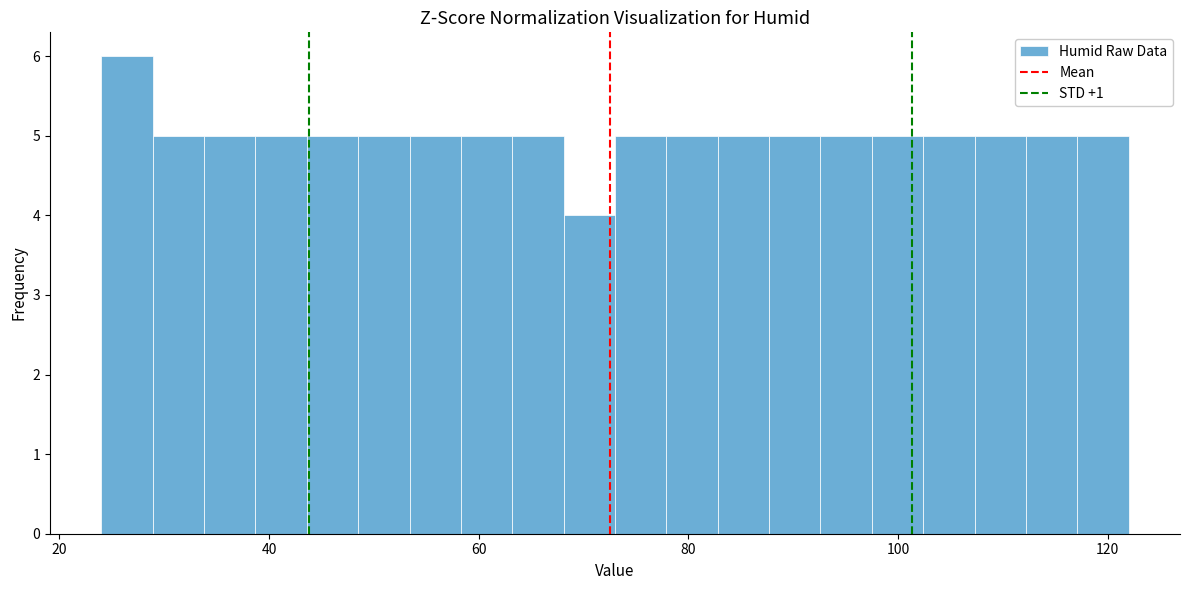

Around what value on the x-axis is the tallest bar? Give the approximate position of its centre, as read against the axis.

26